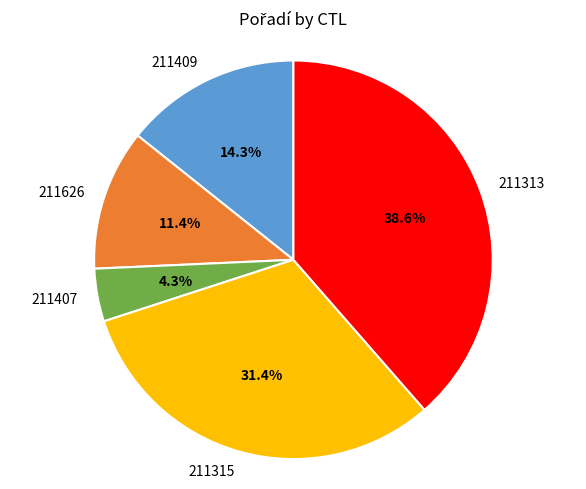

To the nearest percent, what percentage of the pie is 211407?

4%